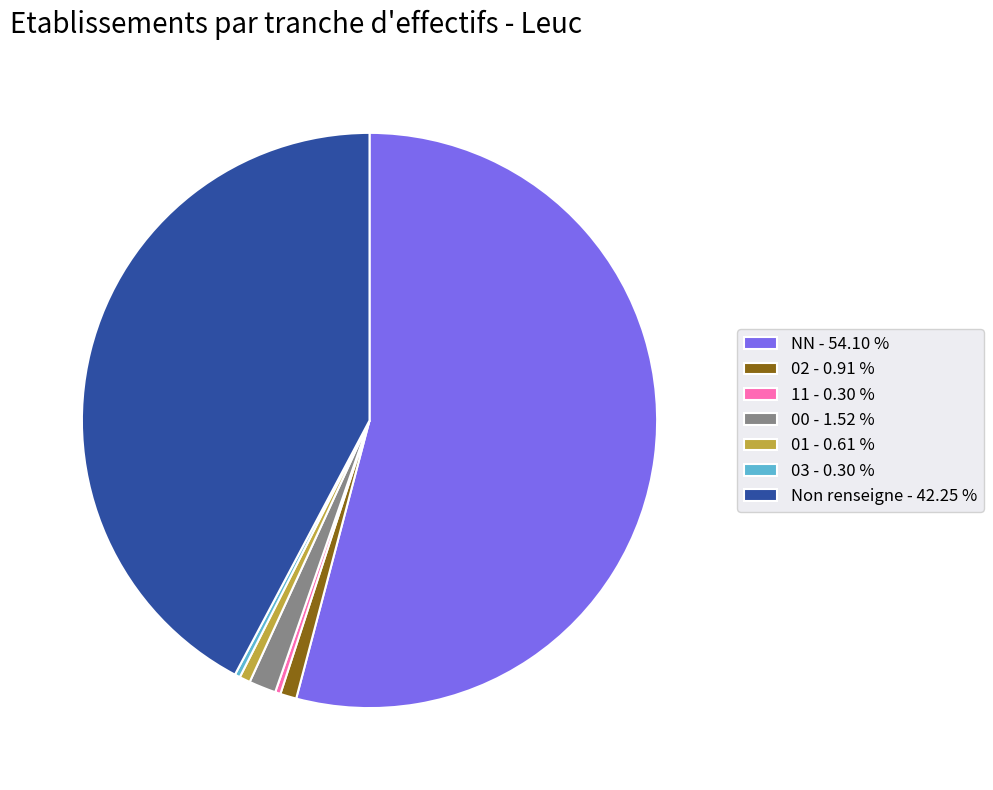

Approximately how many times larger is the value at Non renseigne - 42.25 % compared to 11 - 0.30 %?

139.0